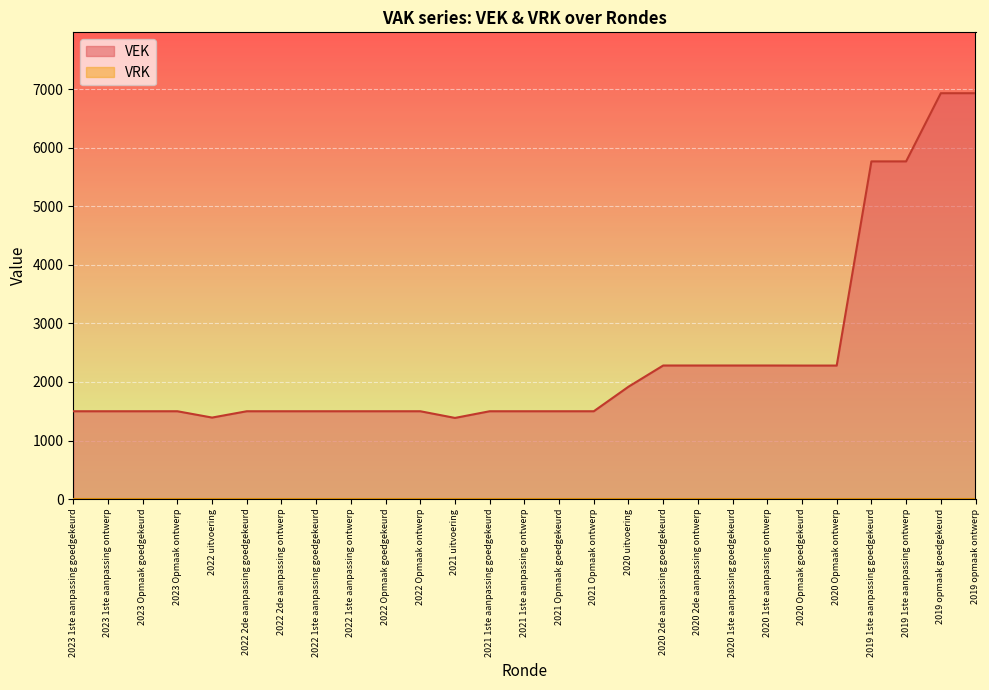

How many data points are less than 1500?

2